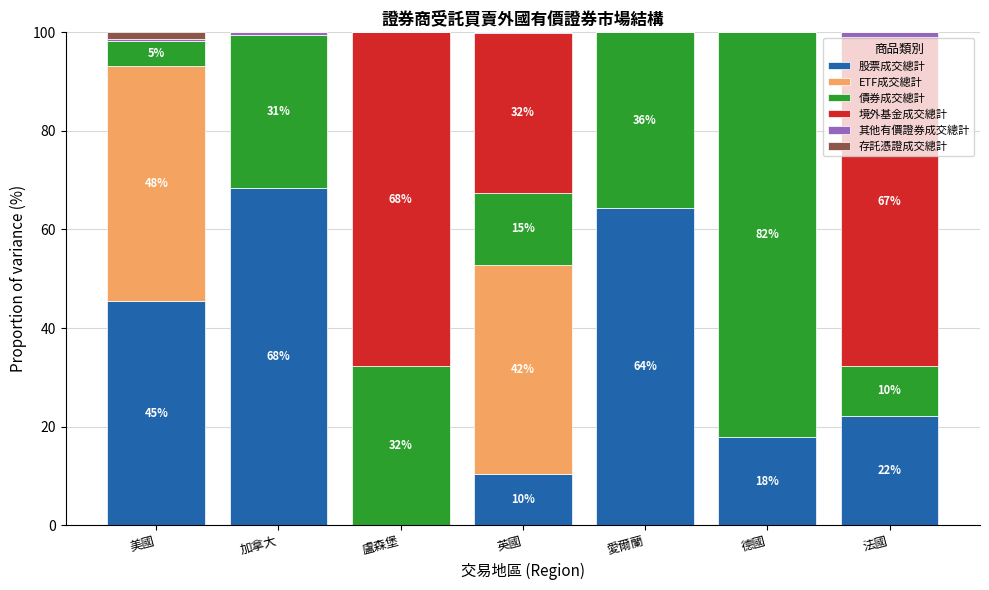

At which label does 股票成交總計 reach its peak?

加拿大